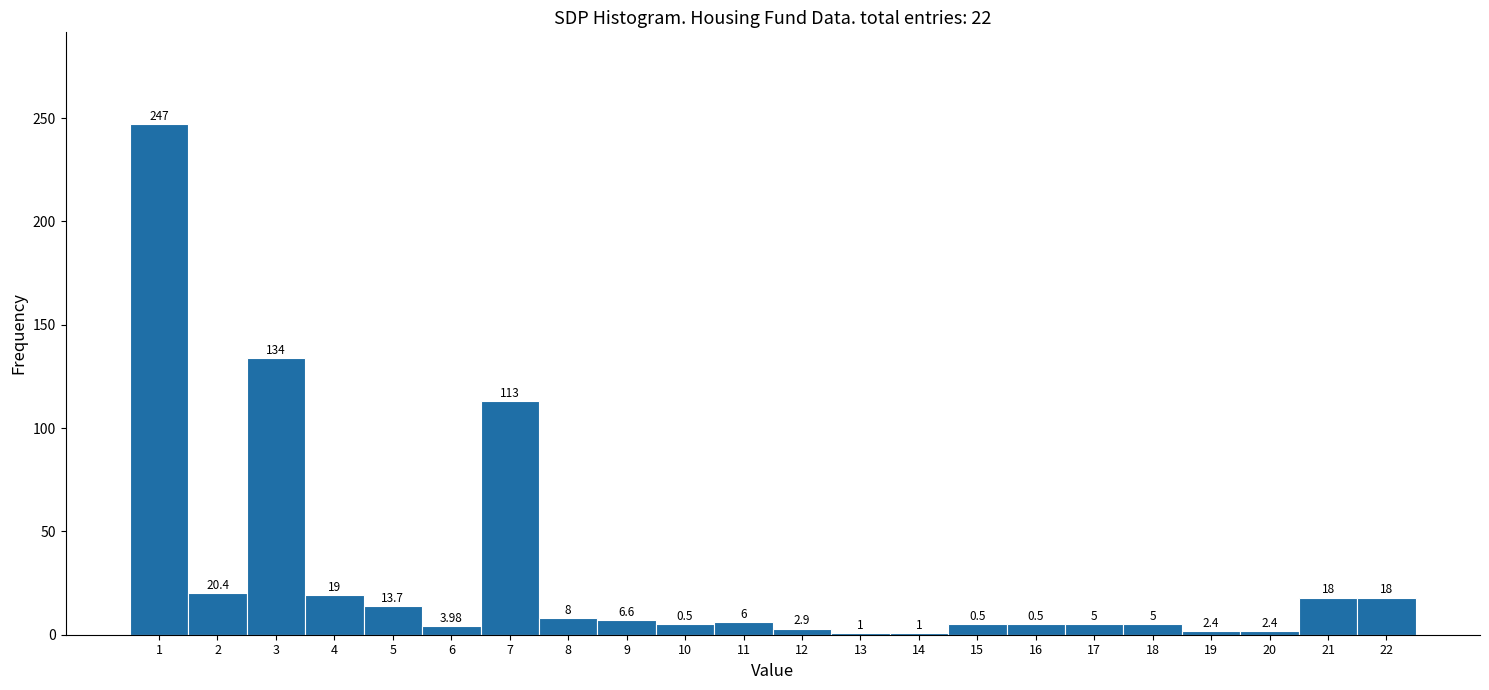

Which range on the x-axis has the tallest bar?

0.5 to 1.5